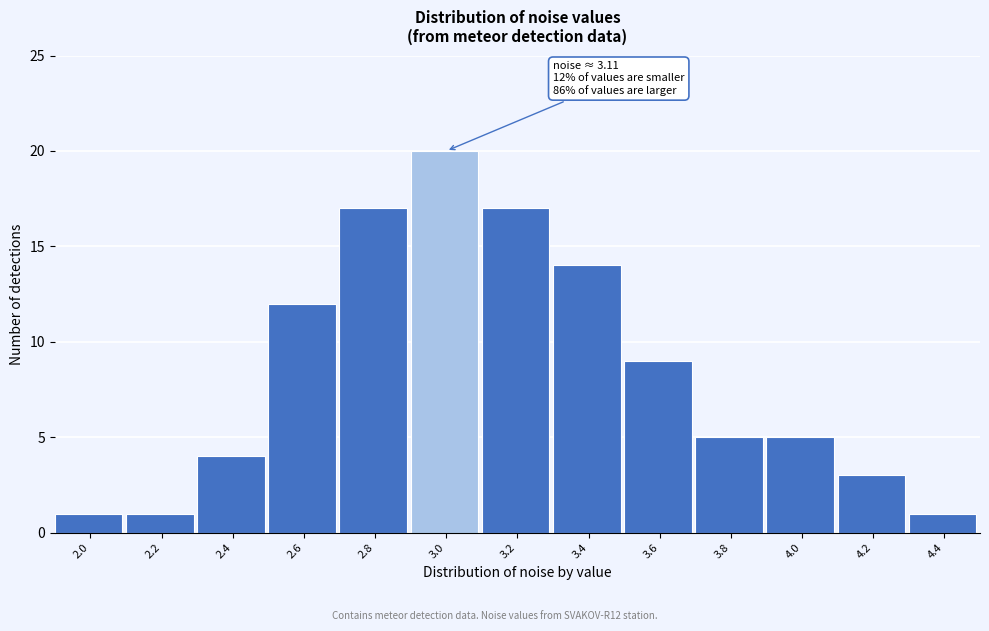

Reading left to right, transcribe all the data shown in this chart.

1	1	4	12	17	20	17	14	9	5	5	3	1